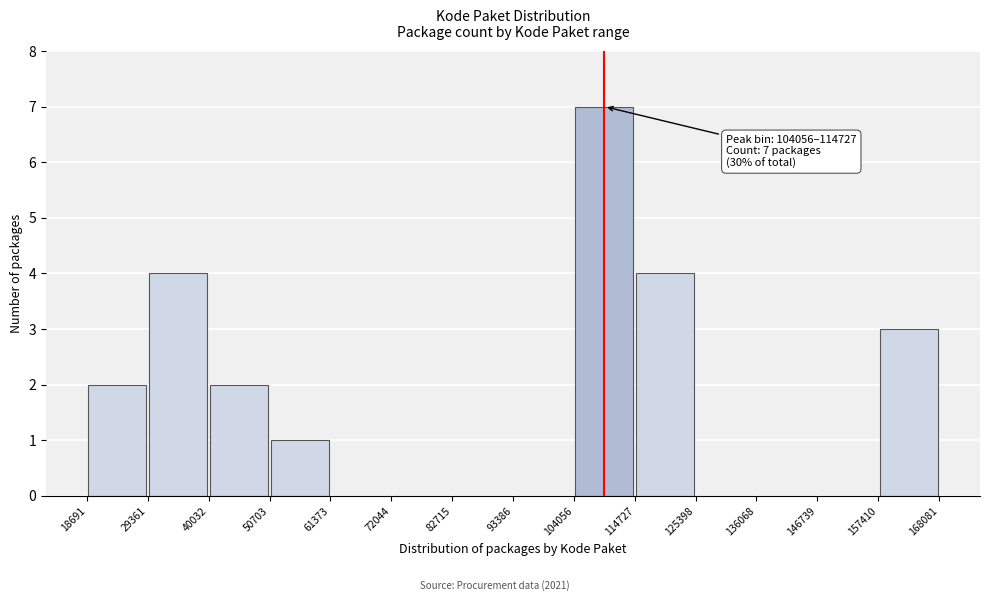

Which range on the x-axis has the tallest bar?

104056 to 114727